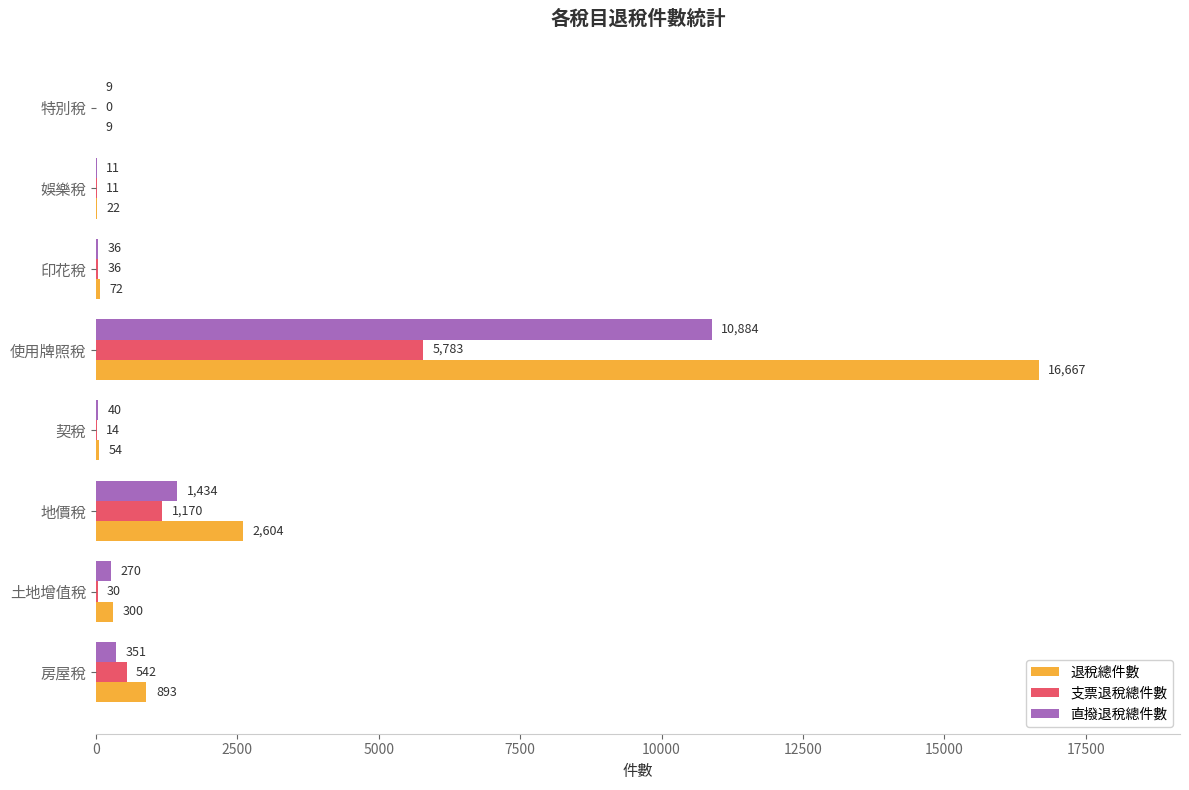

Which series has the largest total across all categories?

退稅總件數